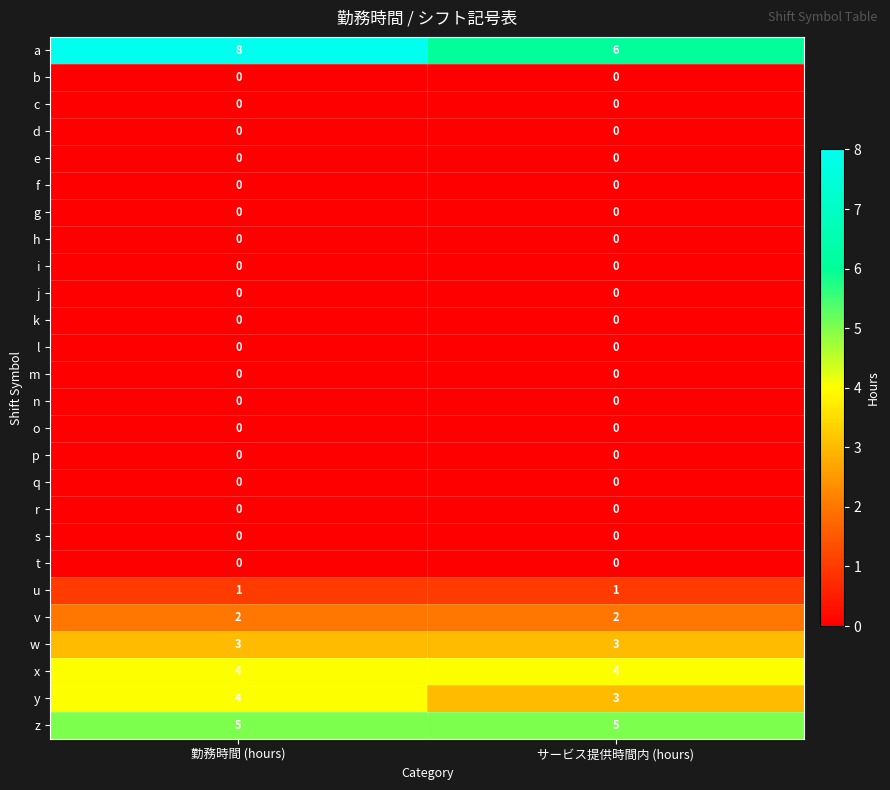

Between 勤務時間 (hours) and サービス提供時間内 (hours), which series saw the biggest shift?

a